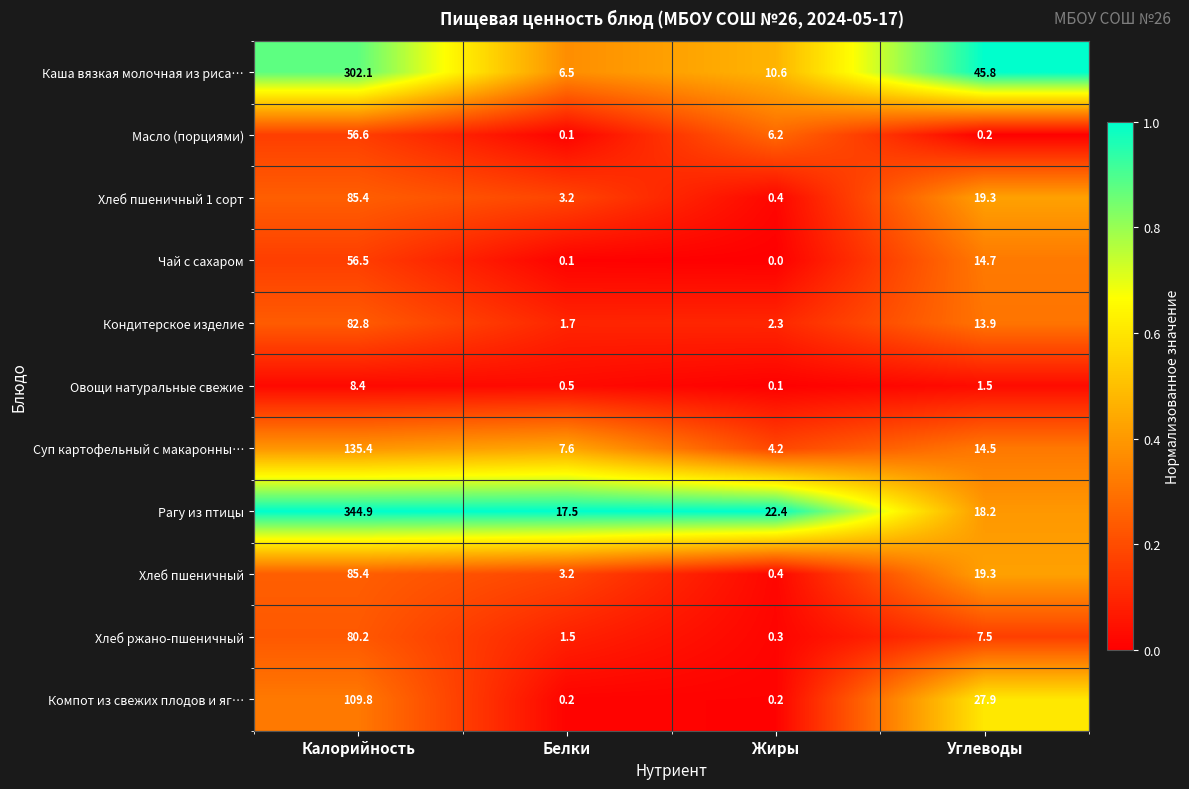

Is it true that Чай с сахаром equals 17.5 at Жиры?

False